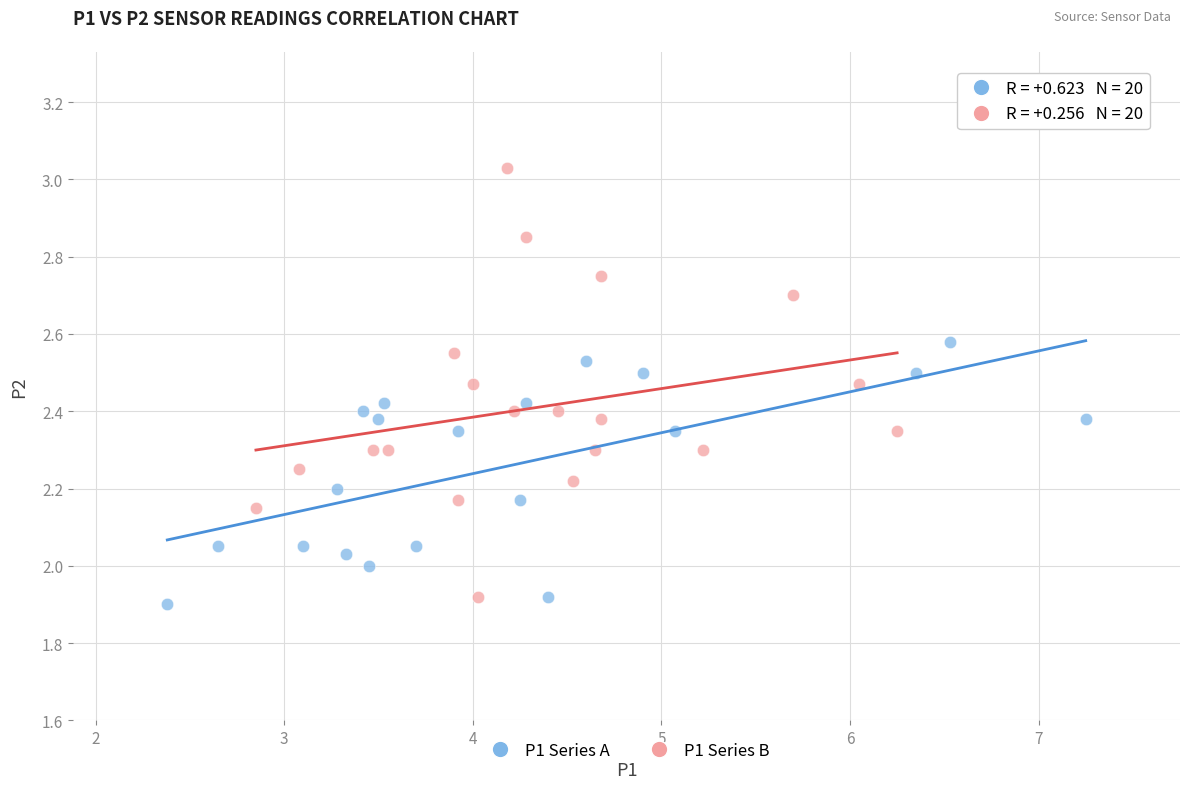

Which series has the widest spread of Y values?

P1 Series B